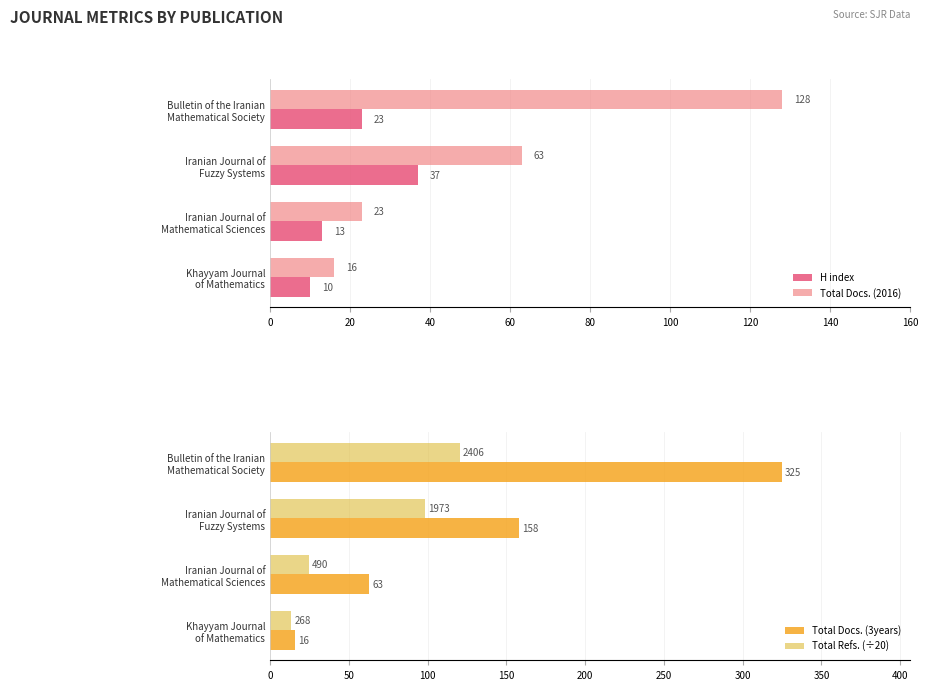

How many groups of bars are there?

4